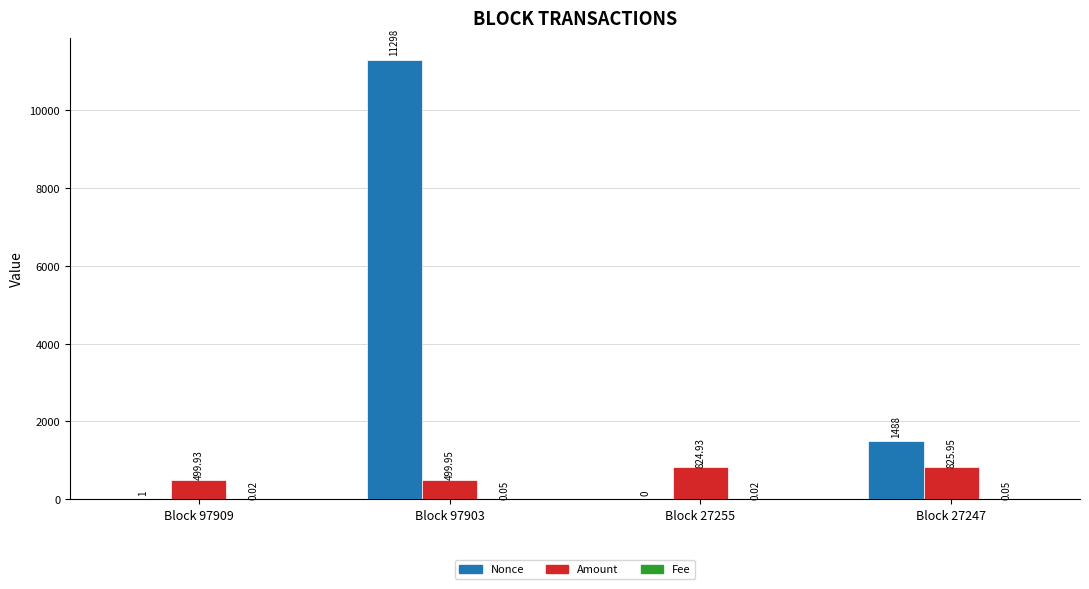

Is the value of Nonce at Block 27247 greater than the value of Amount at Block 27247?

Yes